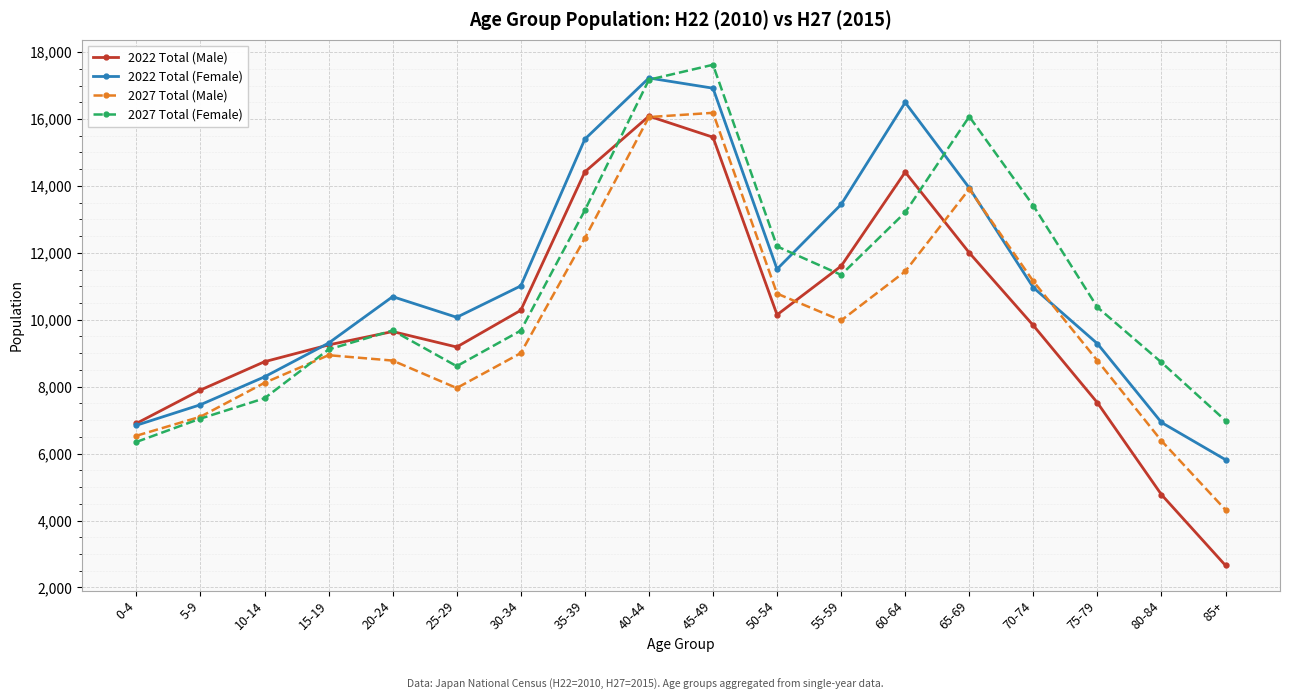

At which label is 2027 Total (Male) closest to 10251?

55-59